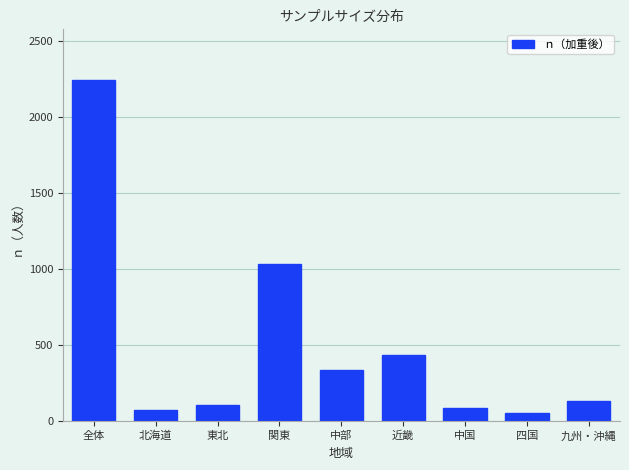

Reading left to right, what are all the values shown in this chart?

2240.0	71.3	102.4	1034.0	332.5	431.4	87.8	49.7	130.8